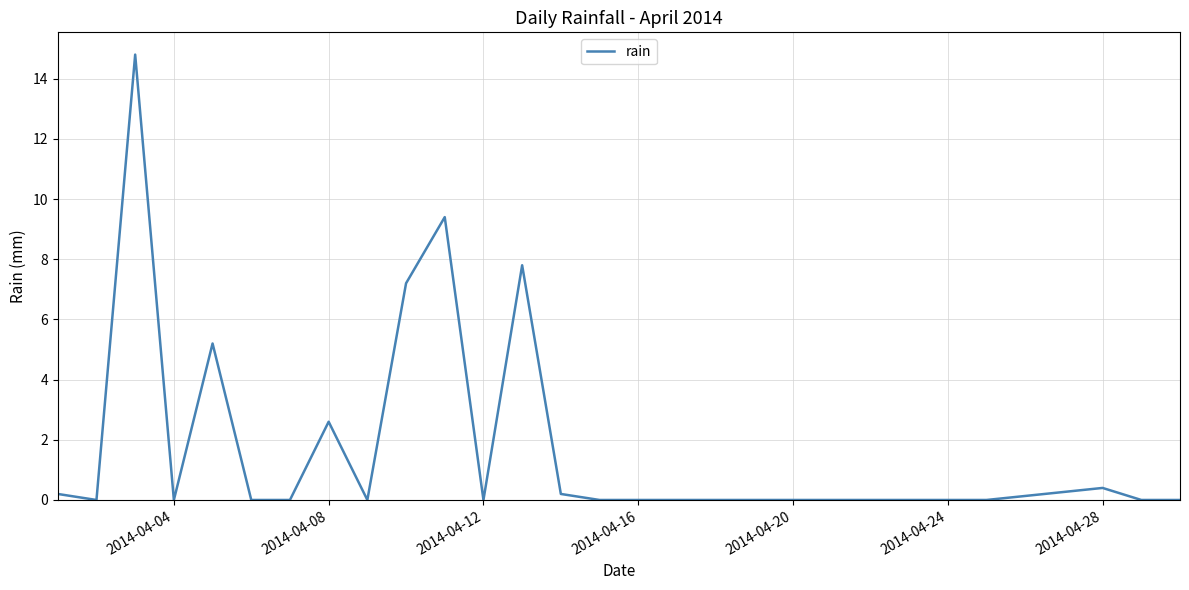

What is the greatest value displayed?

14.8